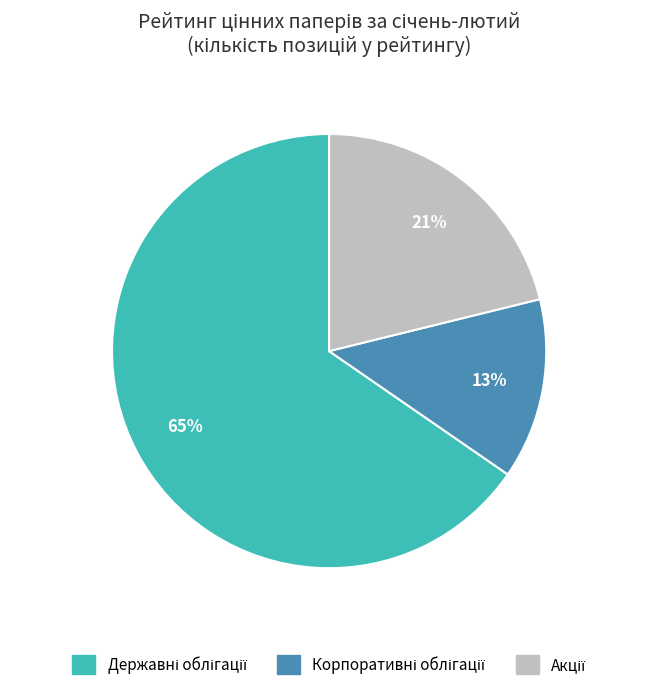

To the nearest percent, what is the average slice percentage?

33%